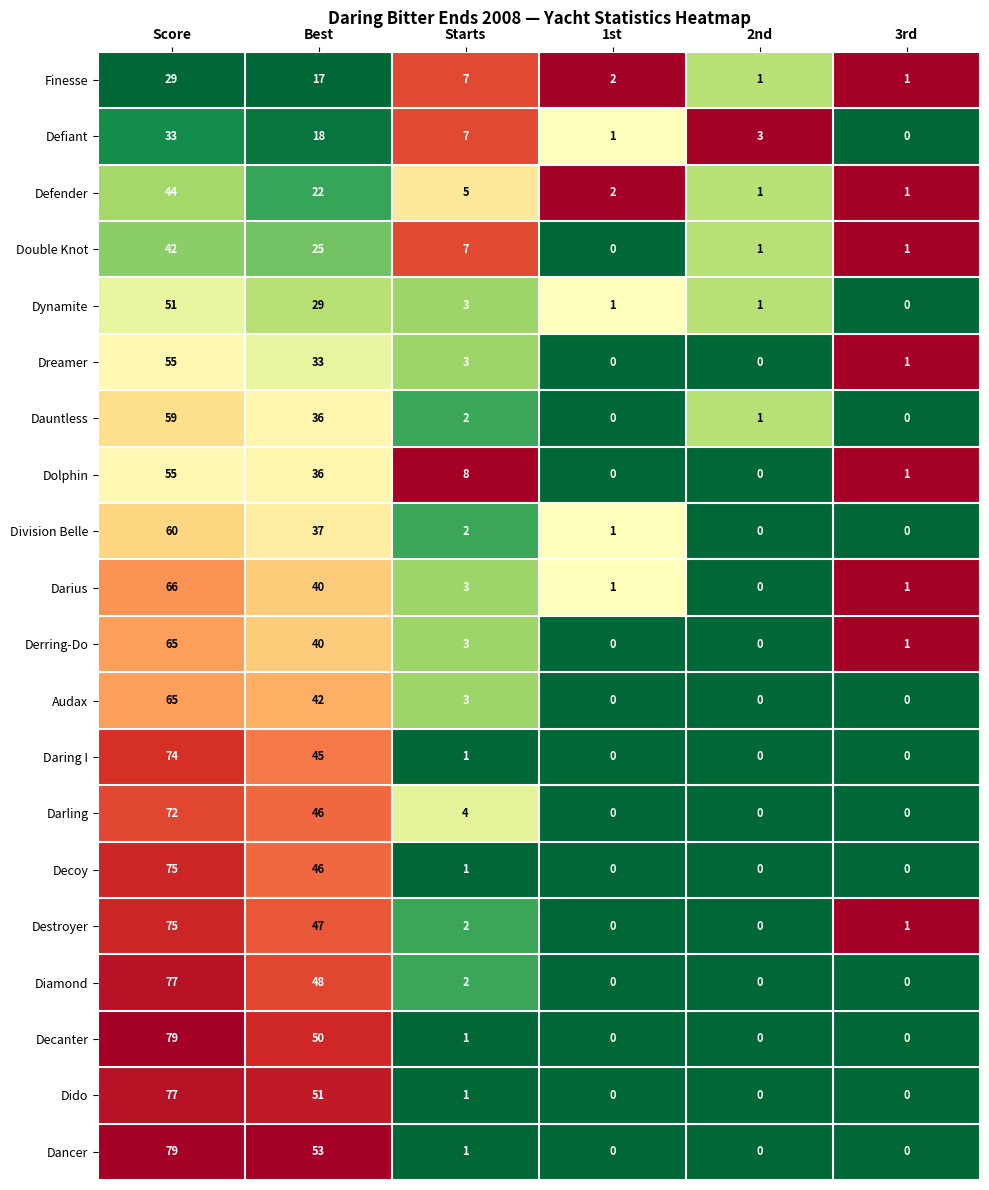

What is the difference between the highest and lowest values at Starts?

7